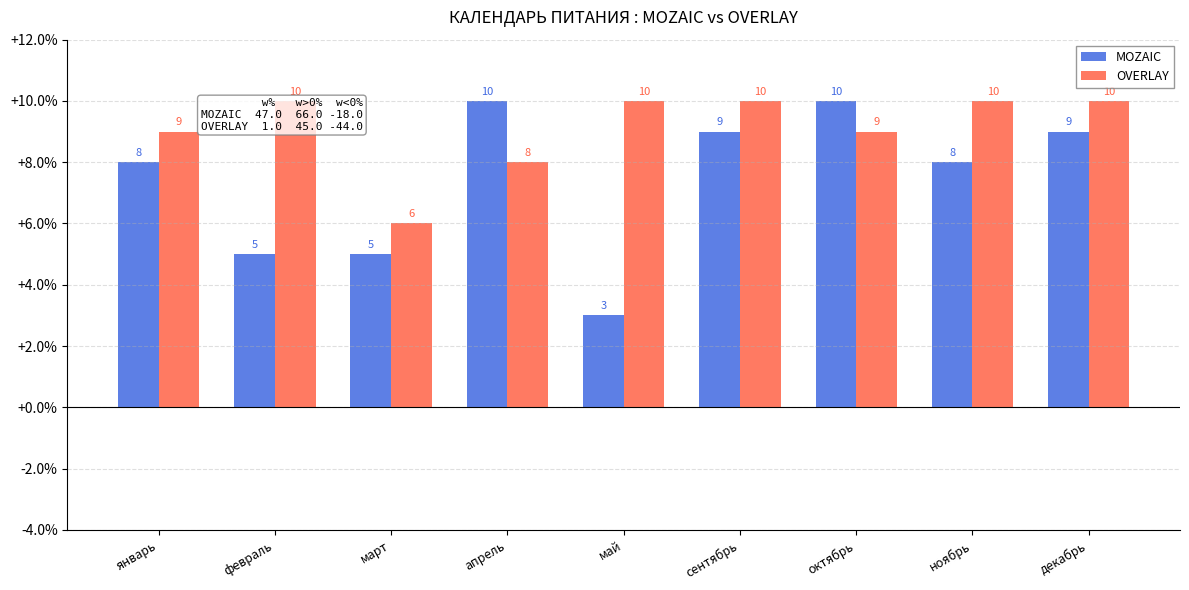

Reading left to right, extract all data points from this chart.

MOZAIC: 8	5	5	10	3	9	10	8	9
OVERLAY: 9	10	6	8	10	10	9	10	10